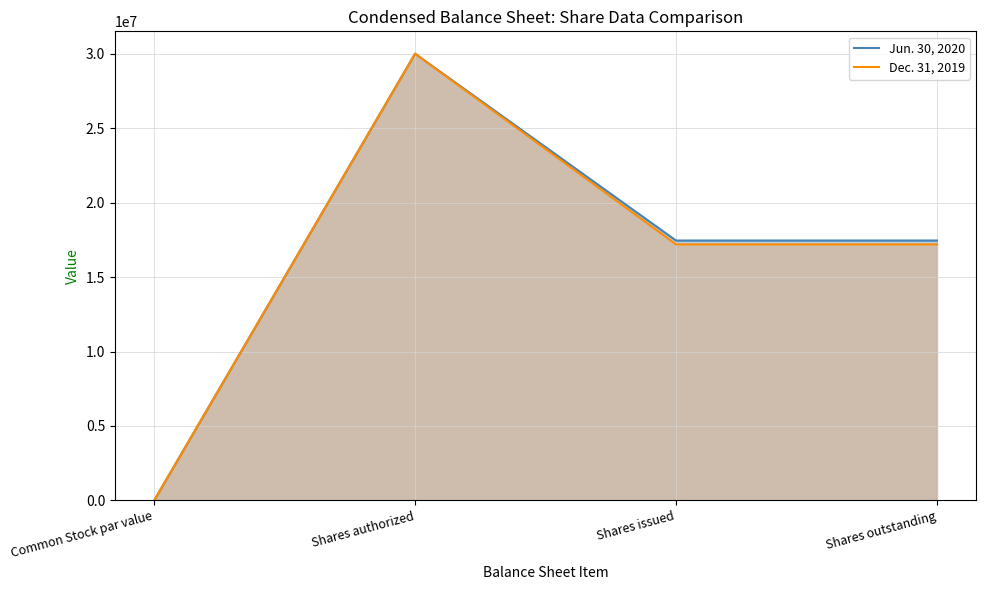

Between Shares authorized and Shares issued, which series saw the biggest shift?

Dec. 31, 2019